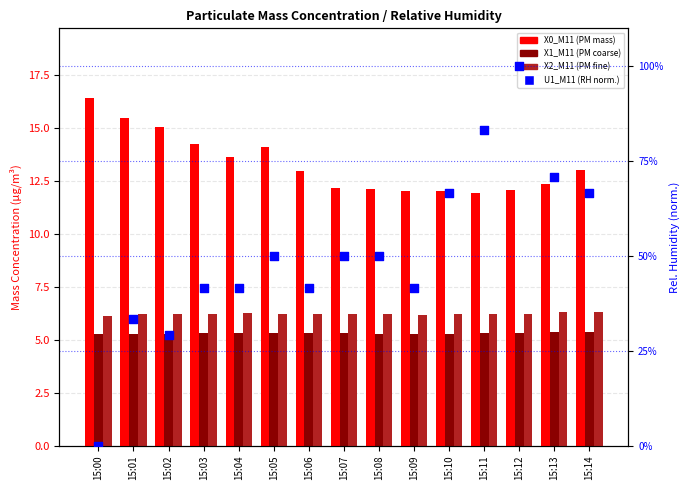

Which series has the largest Y range (max minus min)?

X0_M11